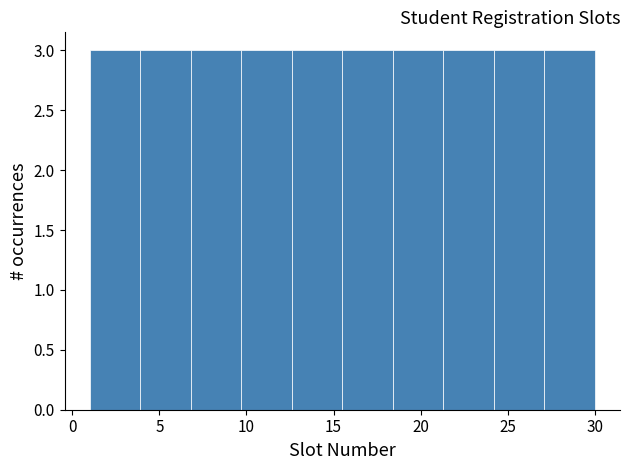

What is the height of the bar covering 24.2 to 27.1 on the x-axis? Neither the bar edges nor the heights are printed on the chart, so give them approximately, as read against the axes.

3